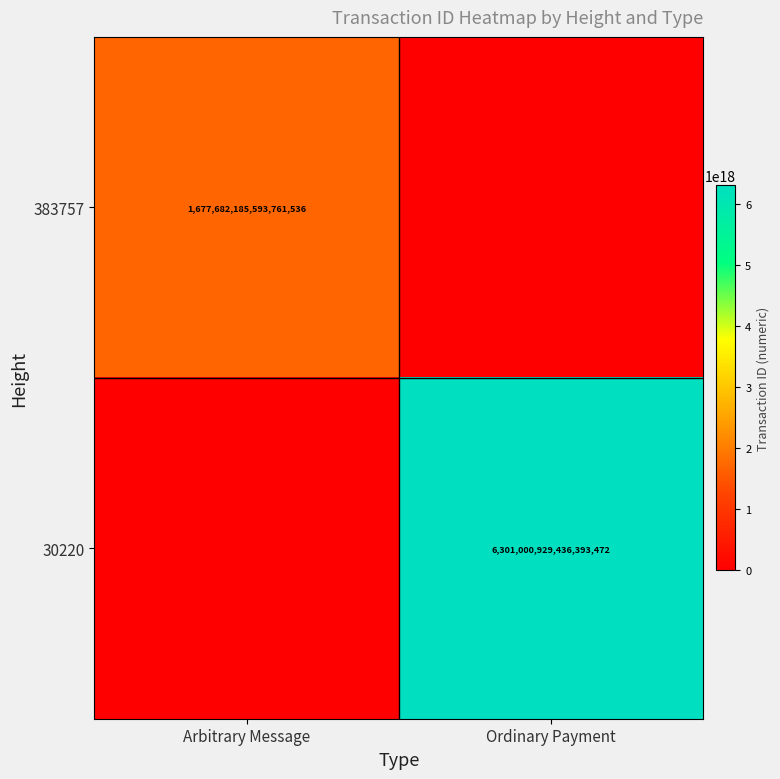

Is it true that 30220 equals 6301000929436393472 at Ordinary Payment?

True